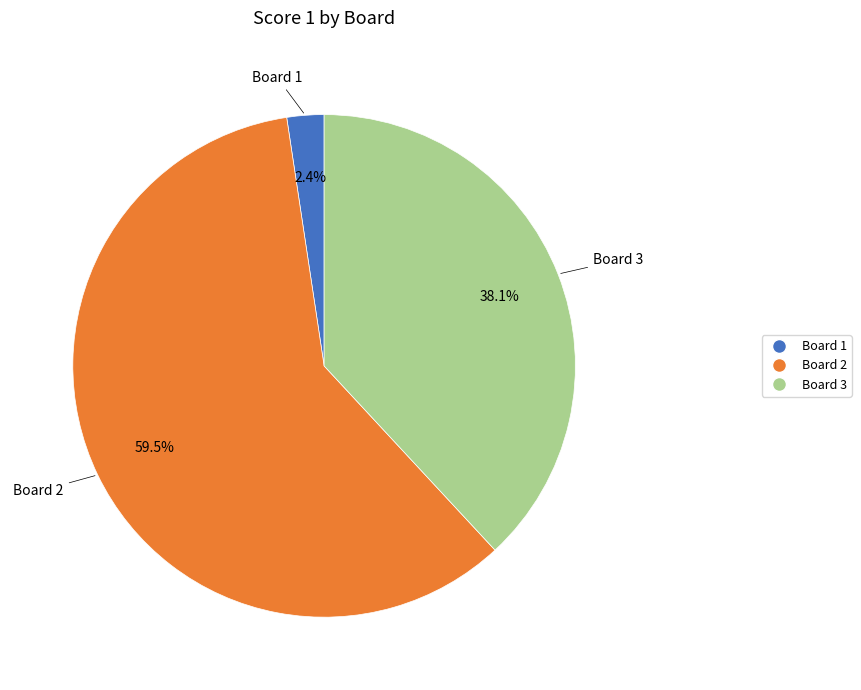

How many slices are in this pie chart?

3